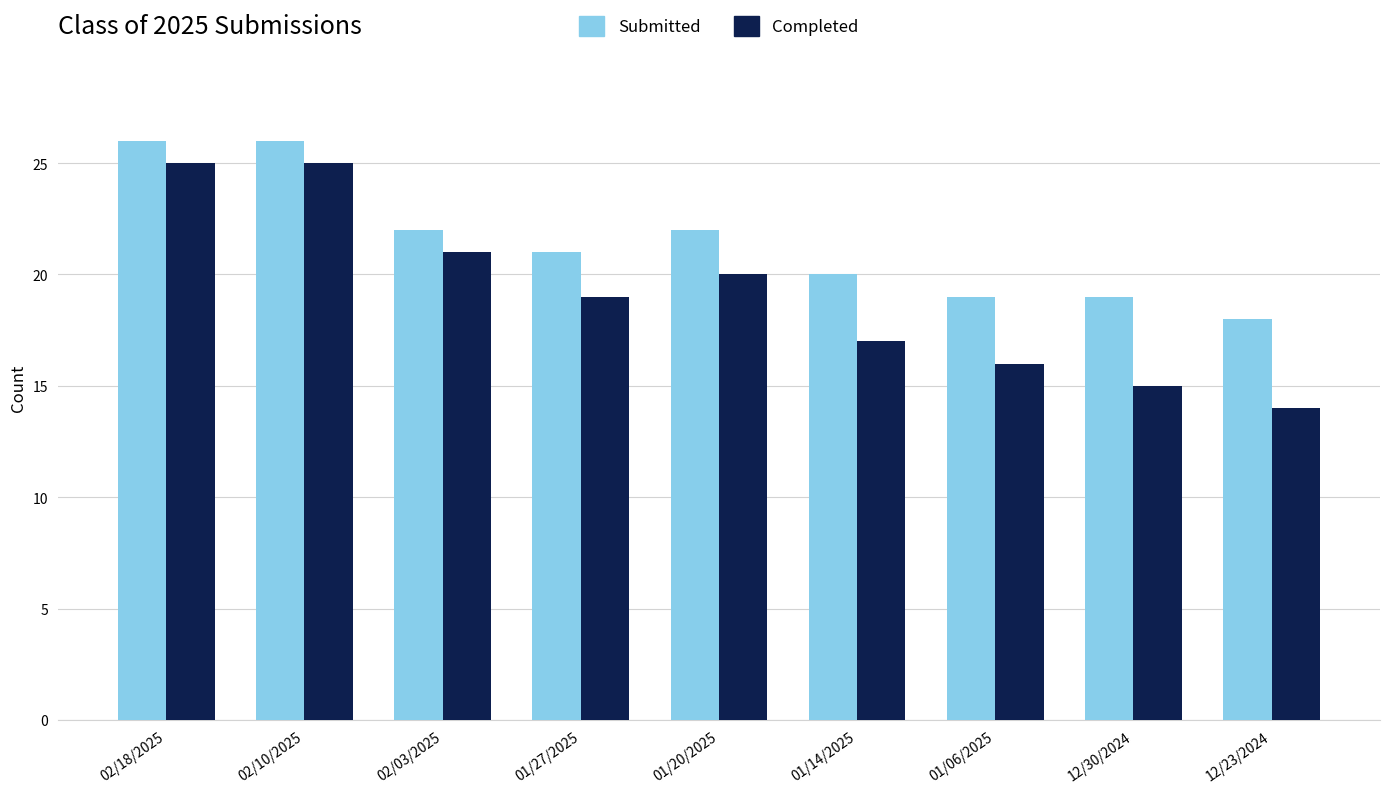

What position from the right is 01/14/2025?

4